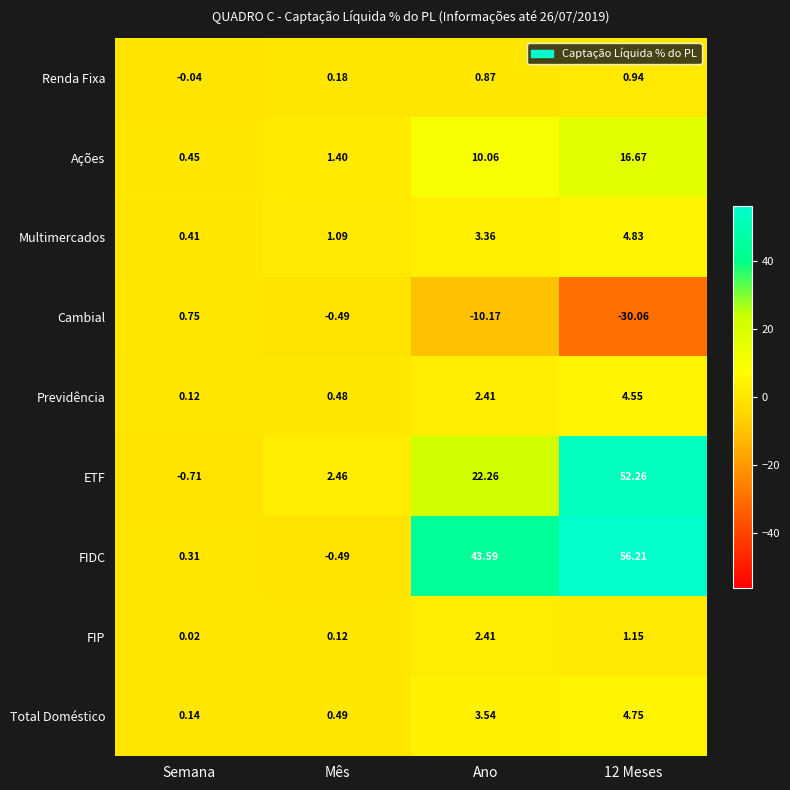

Between Semana and Mês, which series saw the biggest shift?

ETF